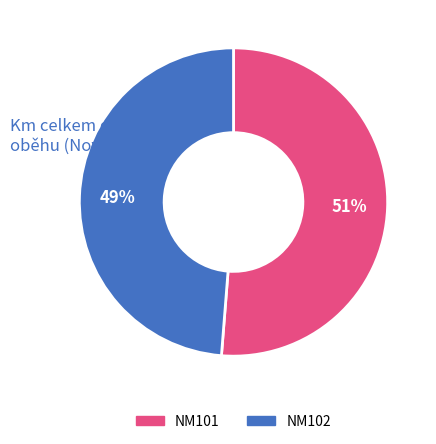

Is there any slice that represents more than half of the pie?

Yes